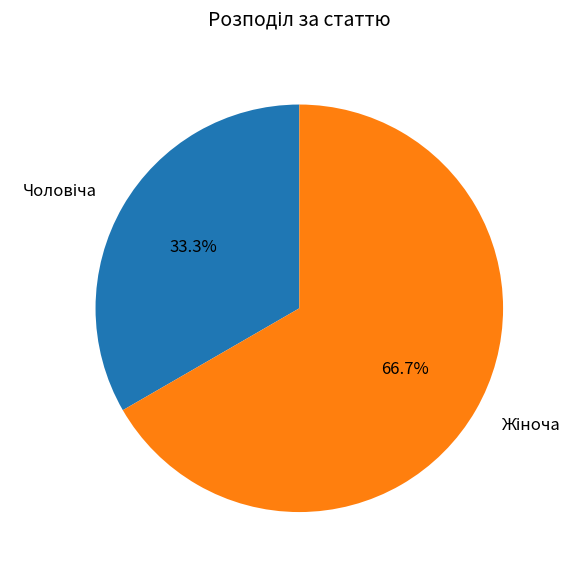

To the nearest percent, what is the difference between the largest and smallest slice percentages?

33%